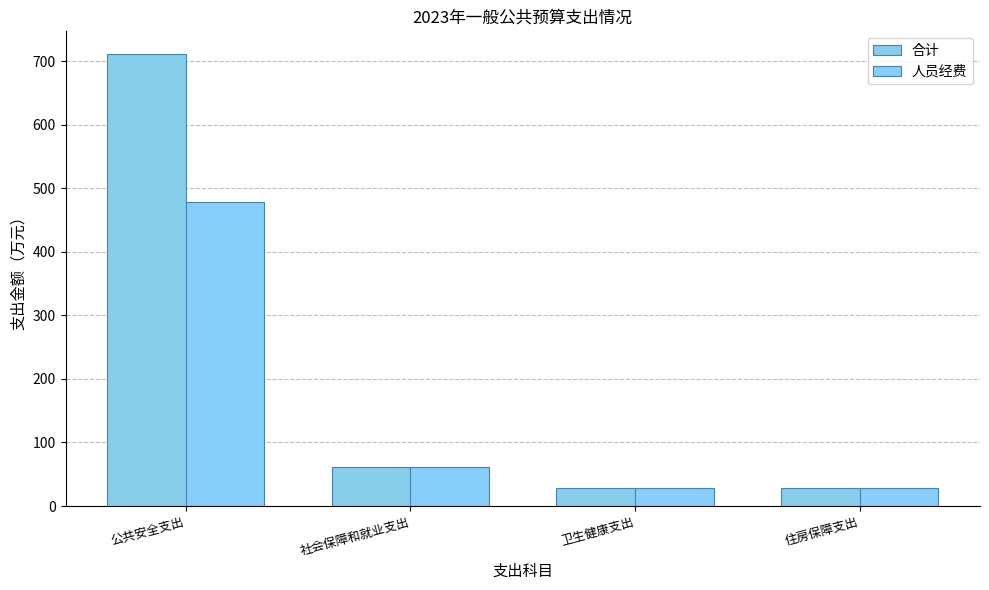

Reading right to left, list all the values displayed in this chart.

合计: 28.4	29.2	62.1	711.2
人员经费: 28.4	29.2	62.1	478.5